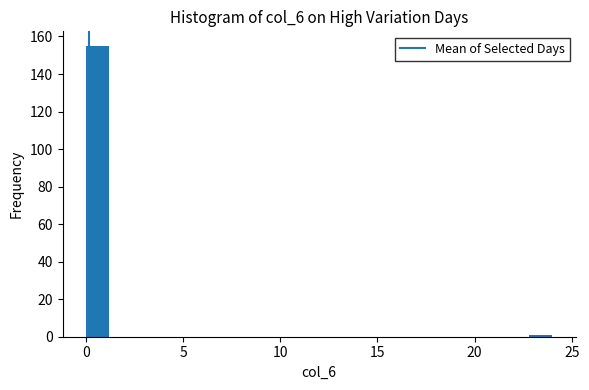

Around what value on the x-axis is the tallest bar? Give the approximate position of its centre, as read against the axis.

0.5